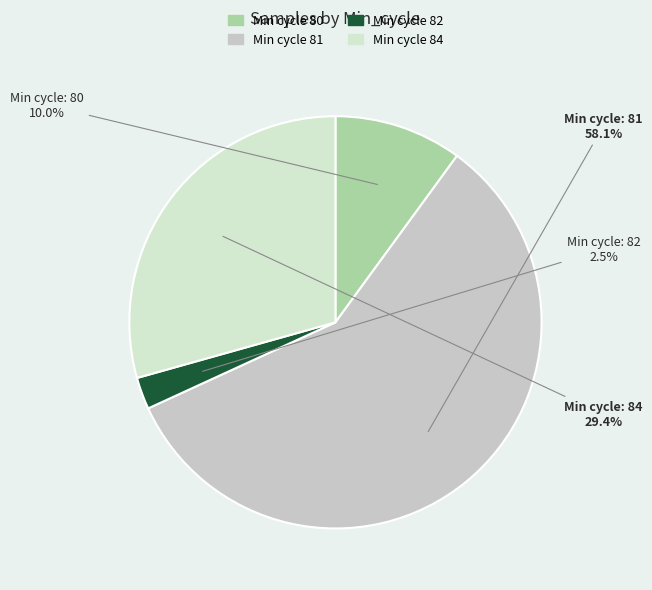

How many slices are in this pie chart?

4